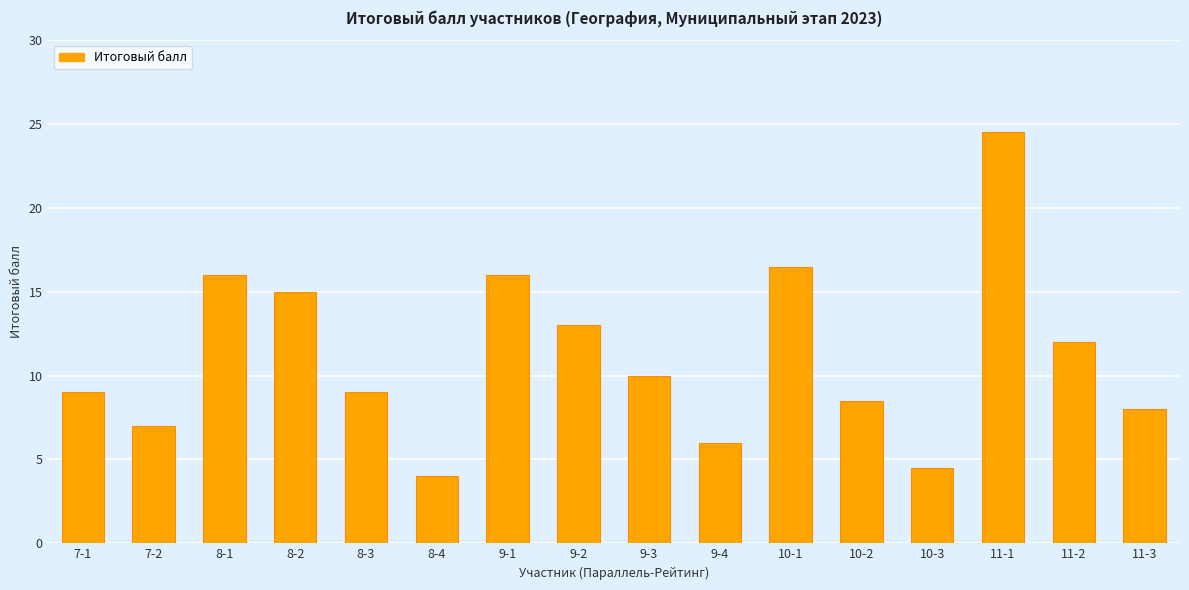

Reading left to right, list all the values displayed in this chart.

7-1=9.0	7-2=7.0	8-1=16.0	8-2=15.0	8-3=9.0	8-4=4.0	9-1=16.0	9-2=13.0	9-3=10.0	9-4=6.0	10-1=16.5	10-2=8.5	10-3=4.5	11-1=24.5	11-2=12.0	11-3=8.0